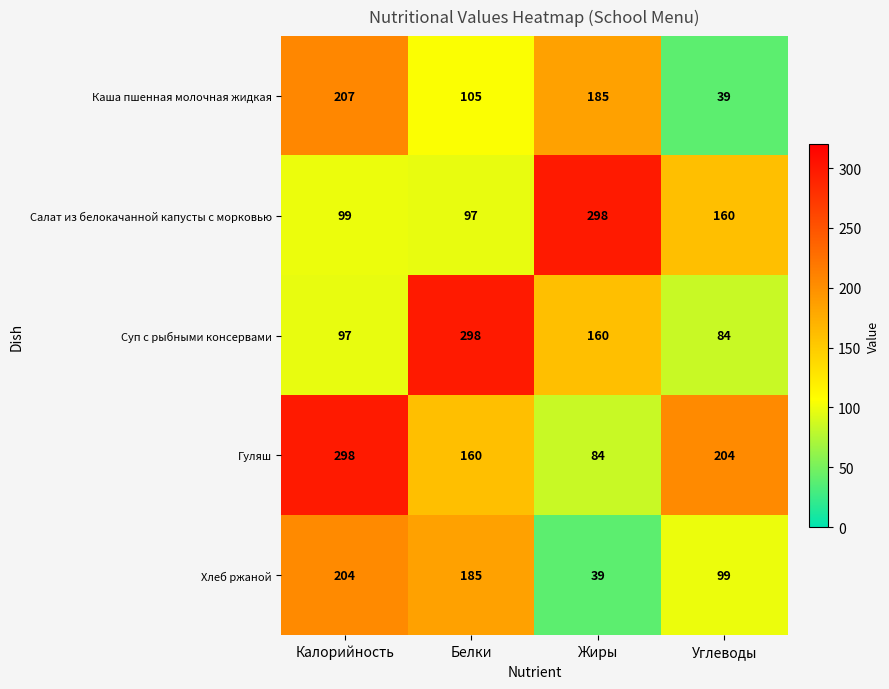

At which category is the sum across all series the highest?

Калорийность